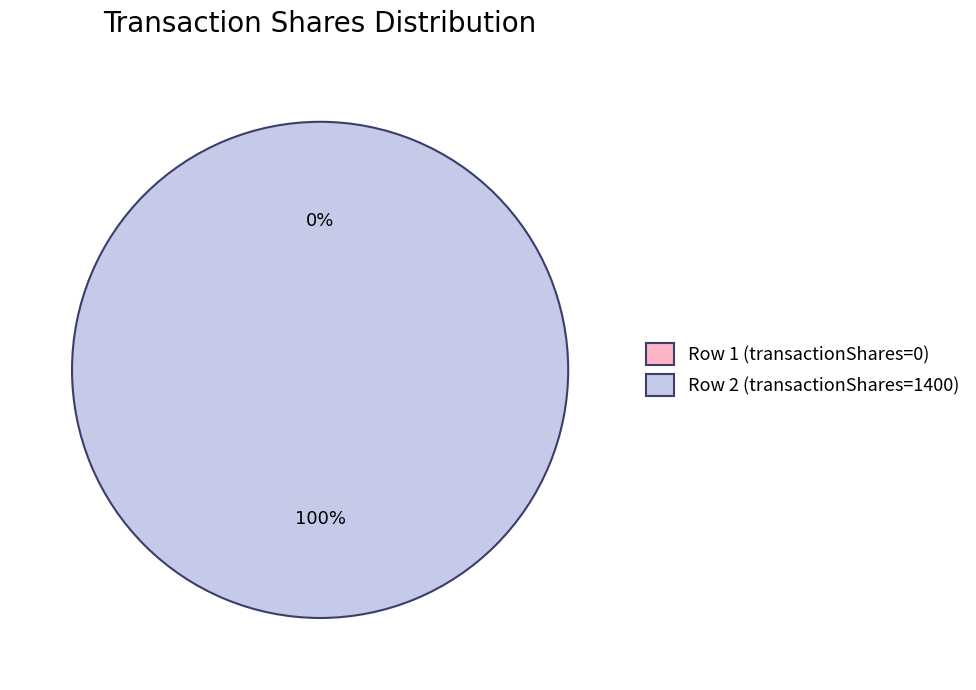

To the nearest percent, what is the difference between the largest and smallest slice percentages?

100%